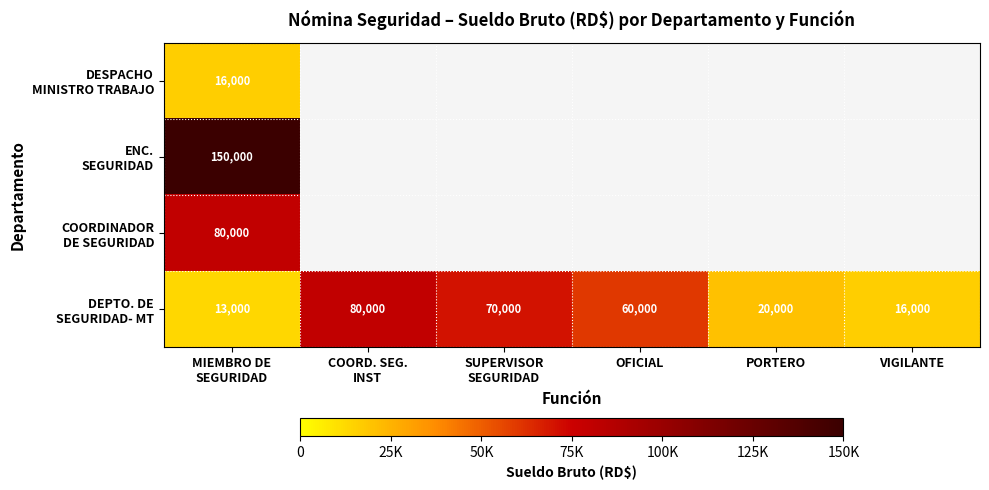

What is the spread (max minus min) of values at MIEMBRO DE
SEGURIDAD?

137000